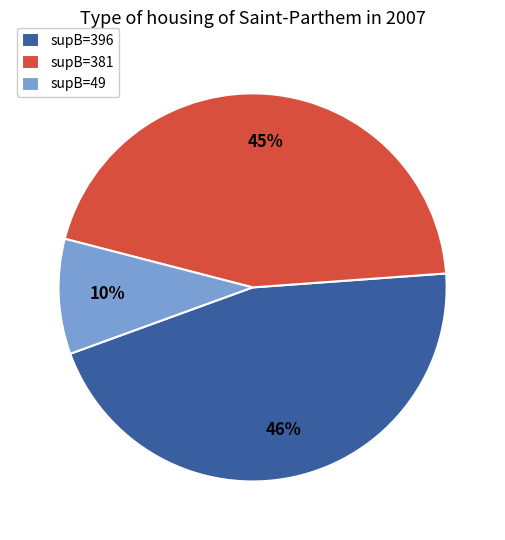

How many segments does this pie chart have?

3